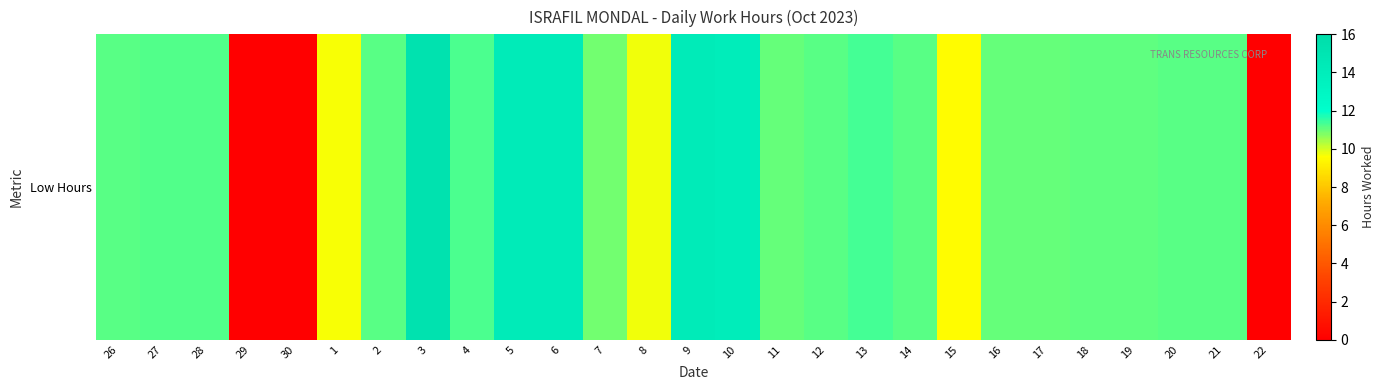

True or false: the data shows 5.5 at 17.

False